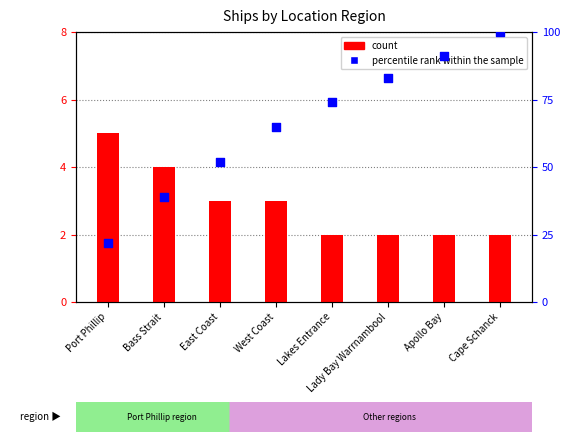

At how many categories does at least one series exceed 92?

1